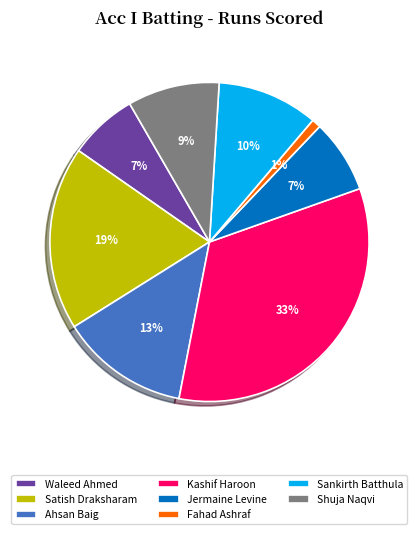

To the nearest percent, what is the difference between the Shuja Naqvi and Waleed Ahmed slice percentages?

2%